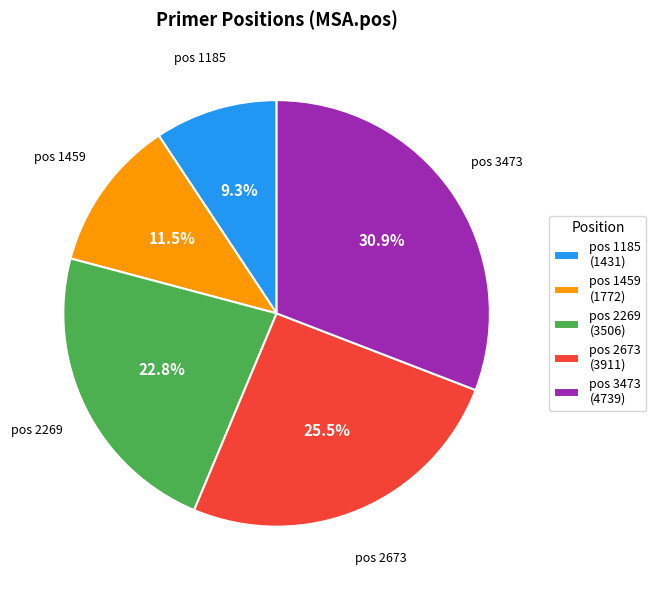

To the nearest percent, what is the difference between the largest and smallest slice percentages?

22%